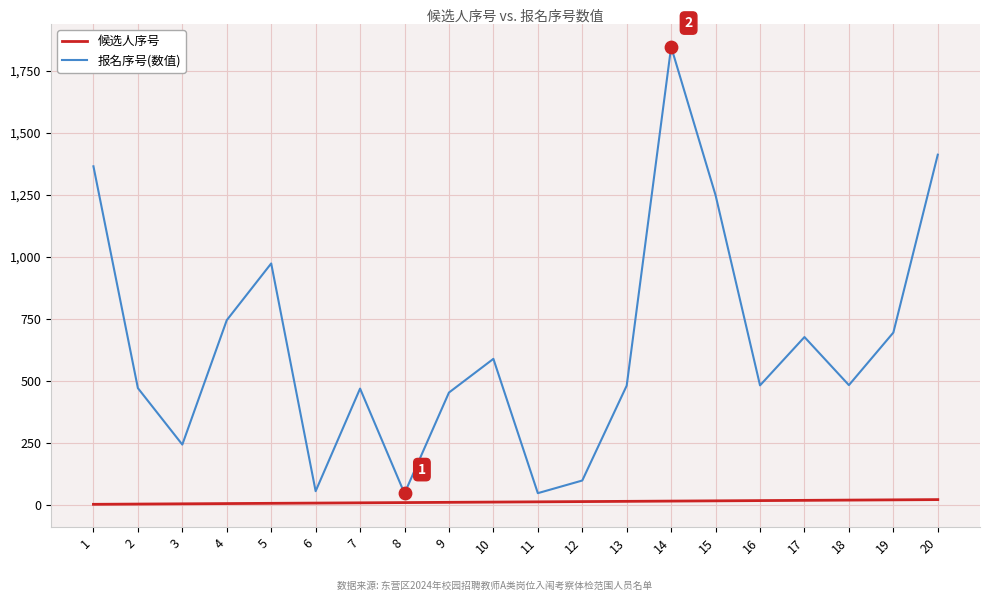

Which series has the largest range (max minus min)?

报名序号(数值)